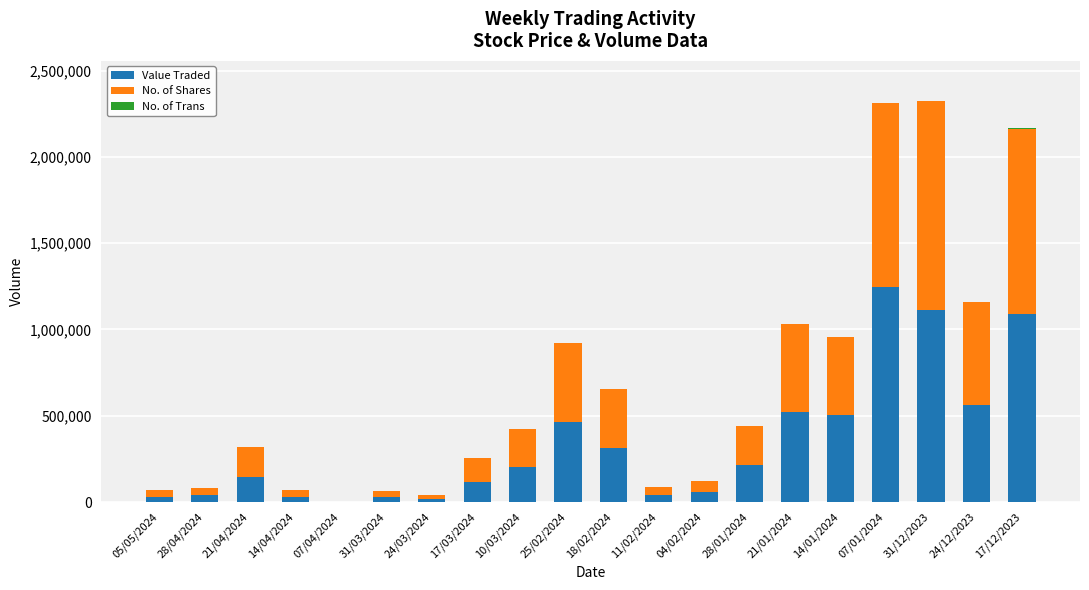

Are the bars grouped side by side (vs. stacked)?

No